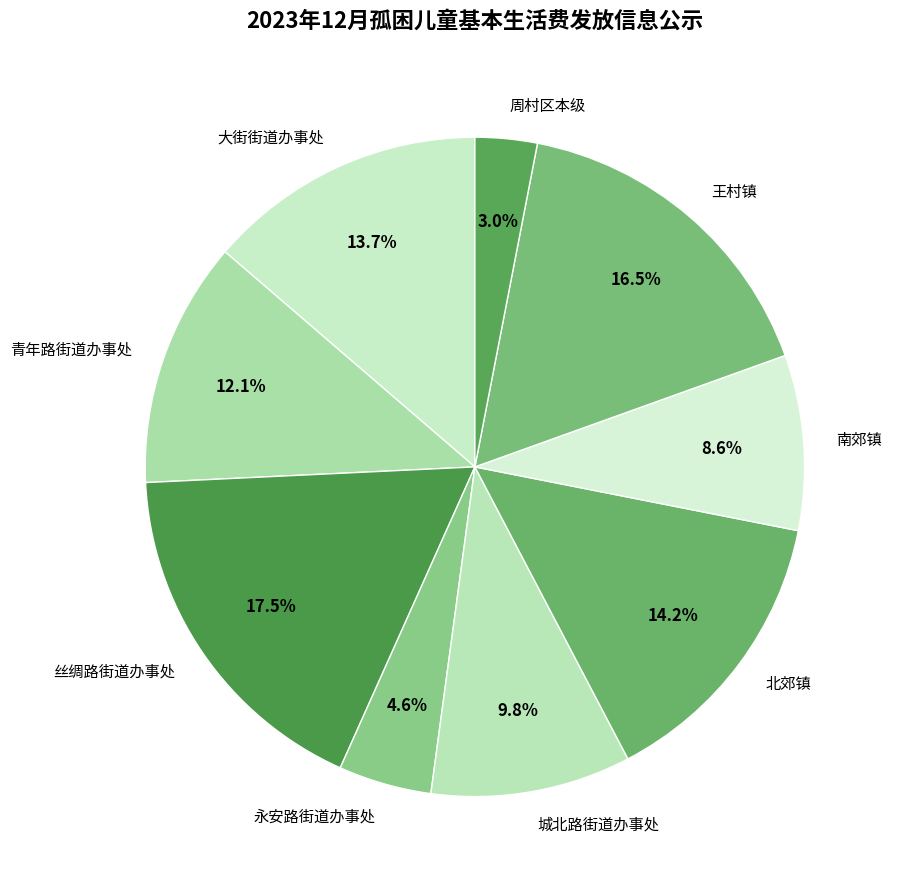

Does 丝绸路街道办事处 account for over 50% of the chart?

No